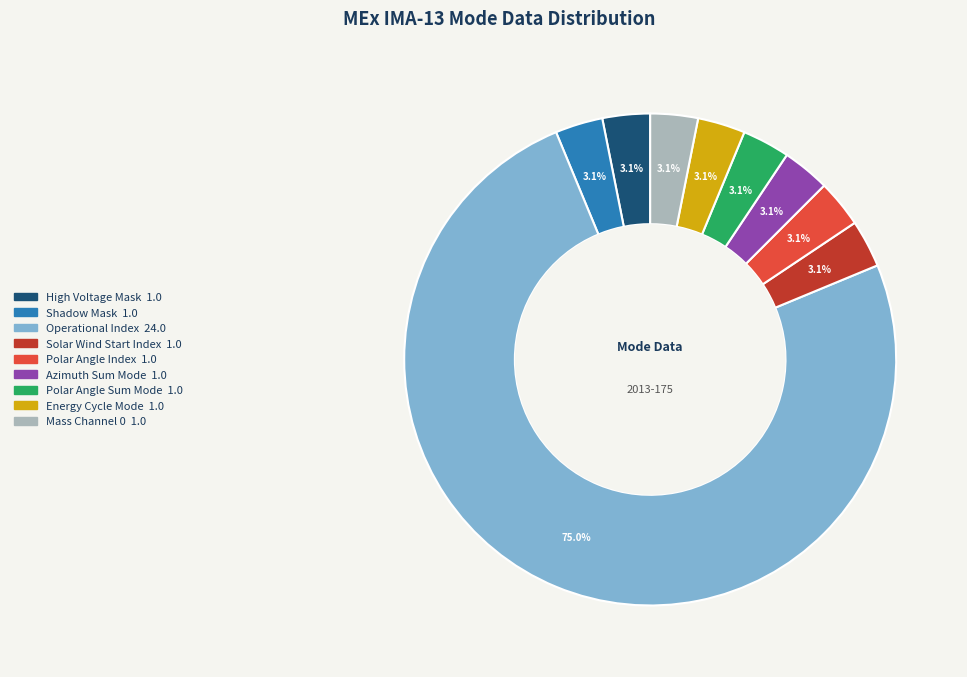

Count the number of slices in the pie.

9